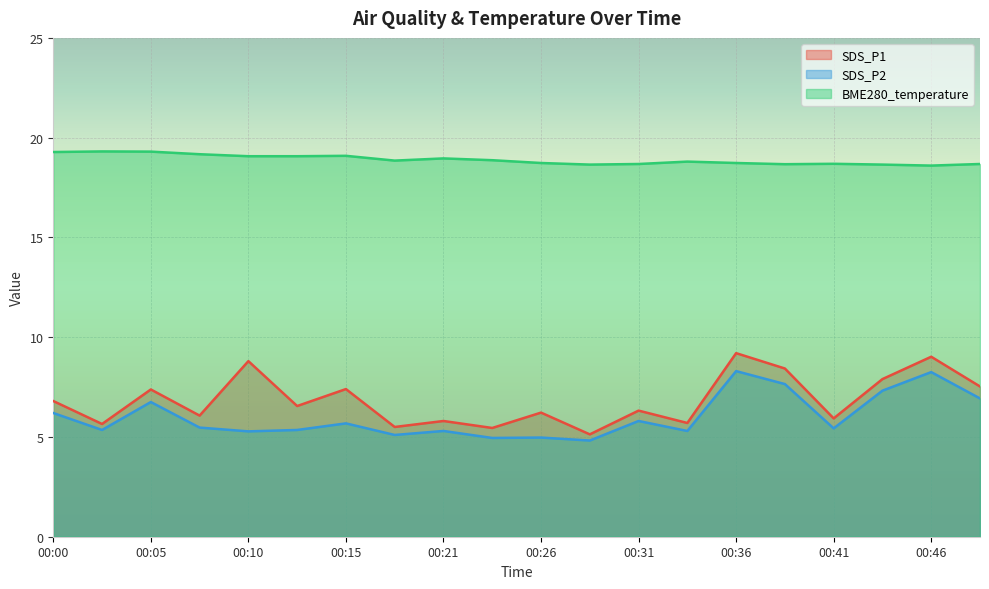

List the series in order of their peak value, lowest first.

SDS_P2, SDS_P1, BME280_temperature